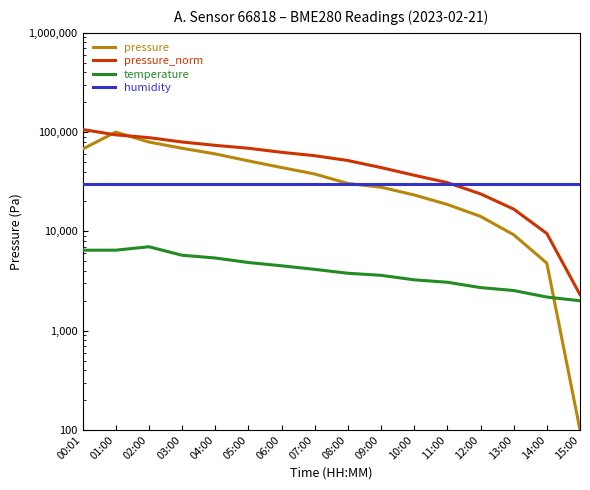

List the series in order of their overall mean, lowest first.

temperature, humidity, pressure, pressure_norm